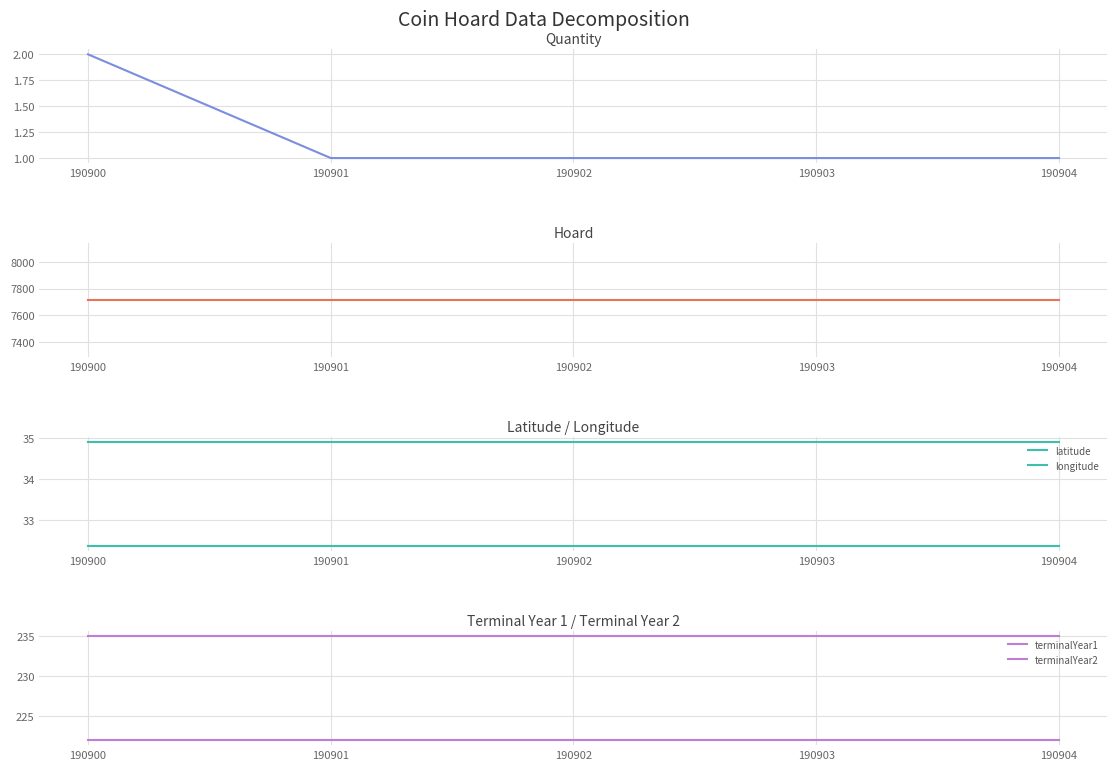

The value of quantity at 190900 is 3.6. True or false?

False